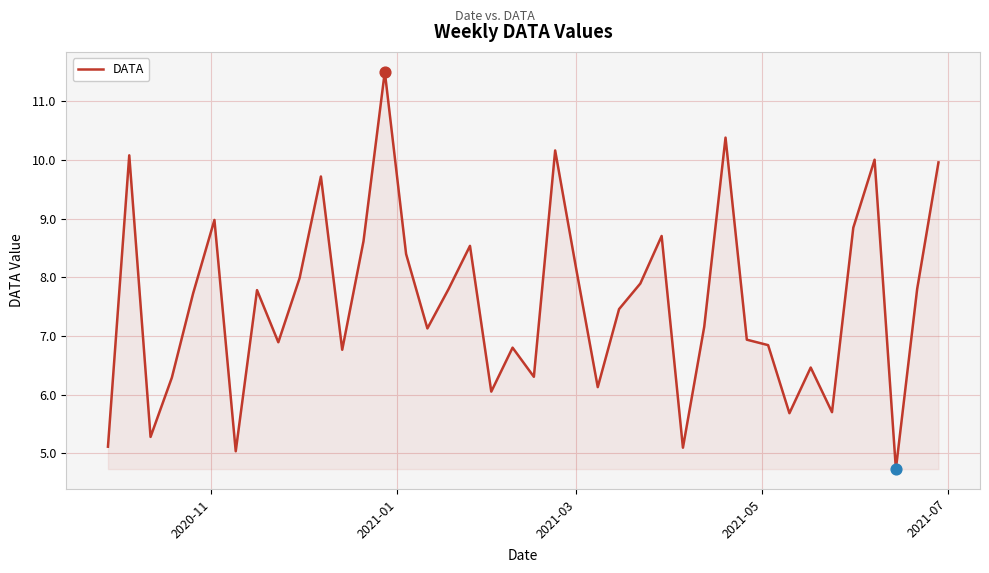

What is the greatest value displayed?

11.5